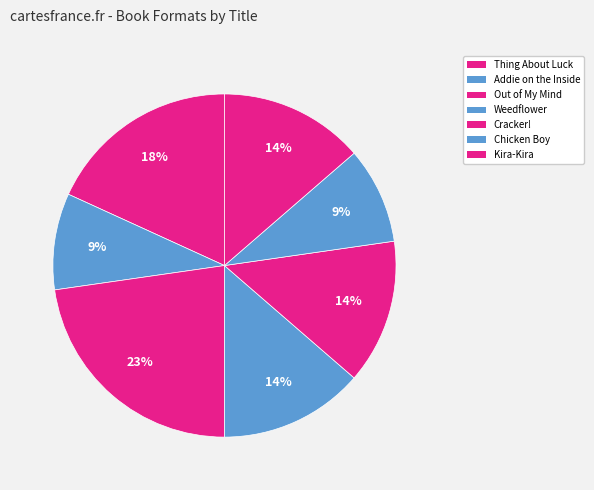

To the nearest percent, what portion does Weedflower represent?

14%